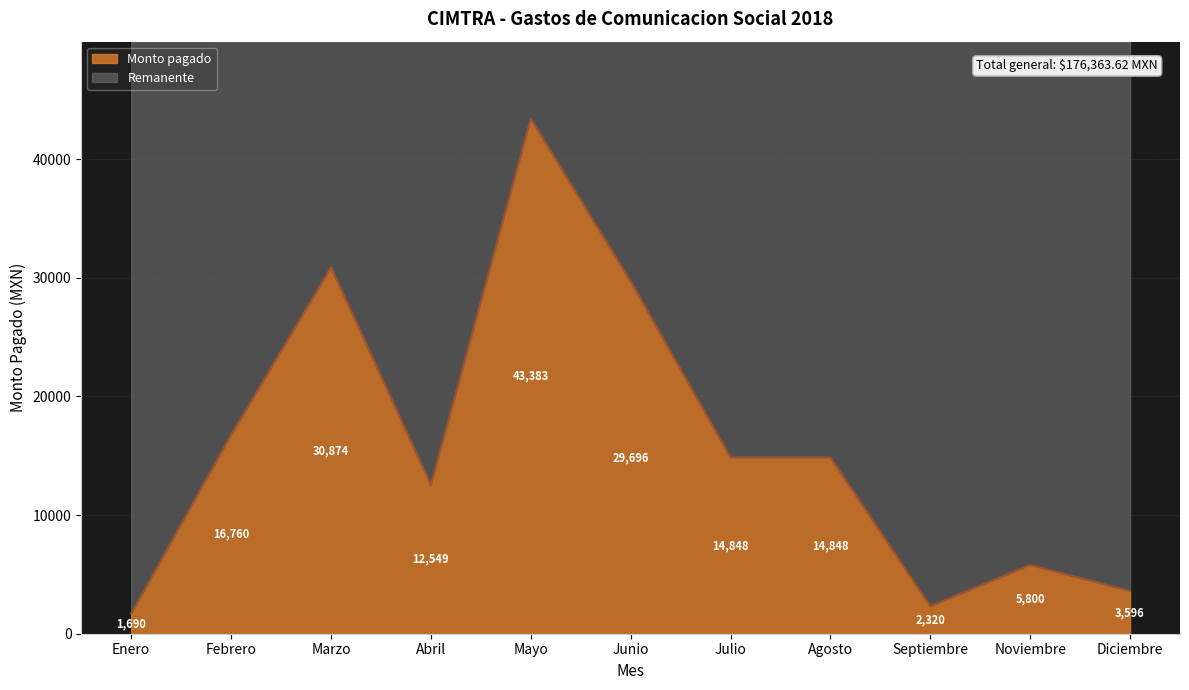

What is the greatest value displayed?

43383.0